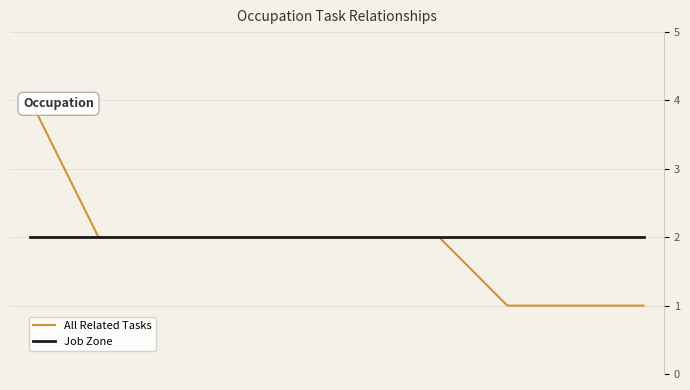

List the labels in order of Job Zone value, largest first.

0, 1, 2, 3, 4, 5, 6, 7, 8, 9